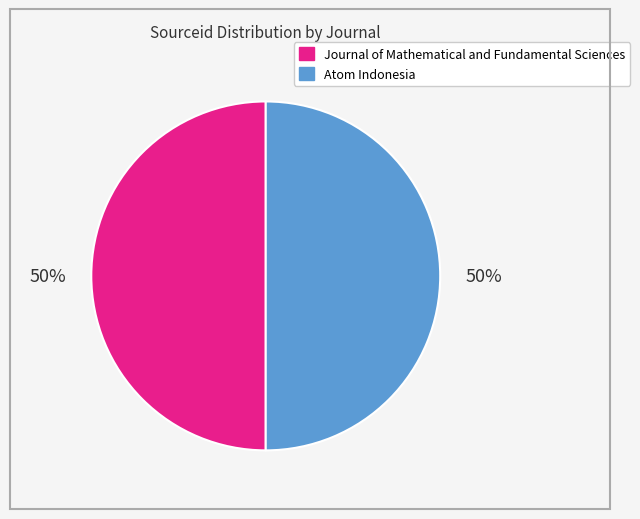

Approximately how many times larger is the value at Atom Indonesia compared to Journal of Mathematical and Fundamental Sciences?

1.0